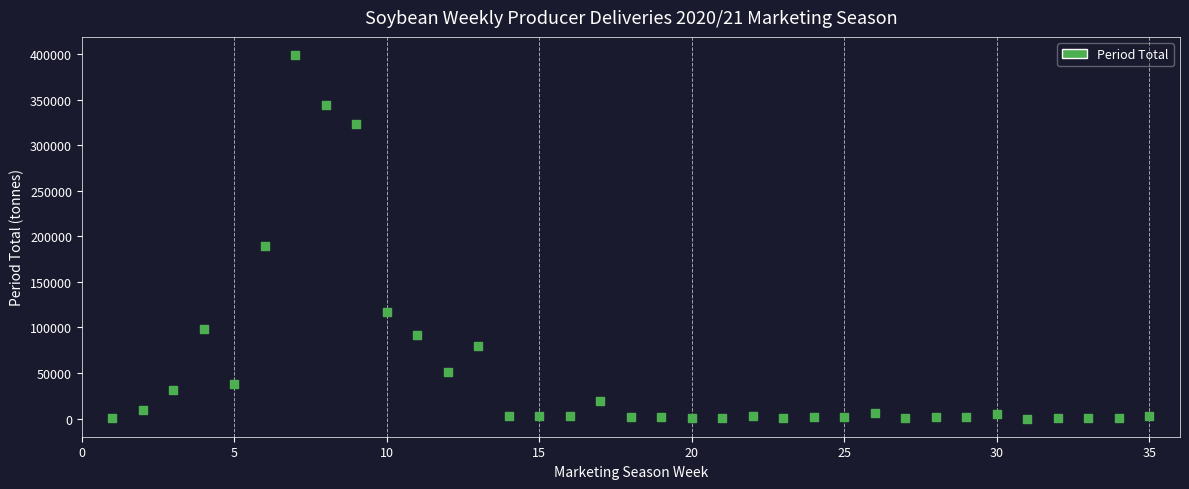

What Y value in the scatter plot is closest to 199548?

189173